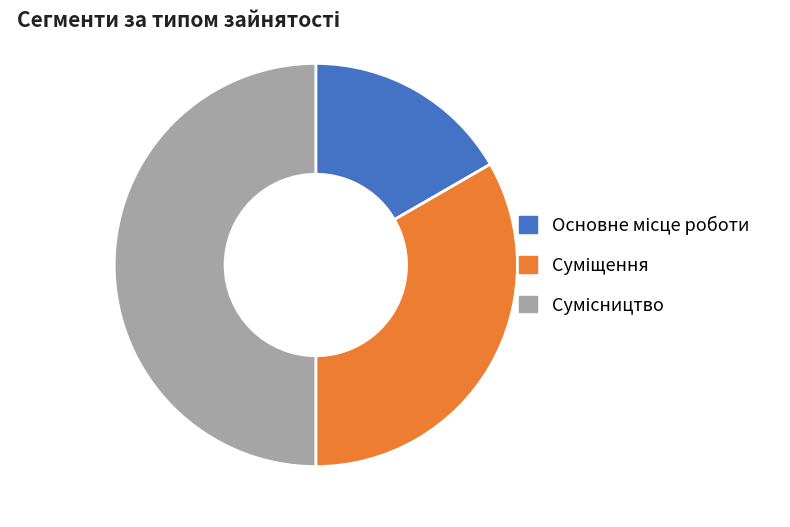

How much of the chart is everything except Основне місце роботи?

83.3%